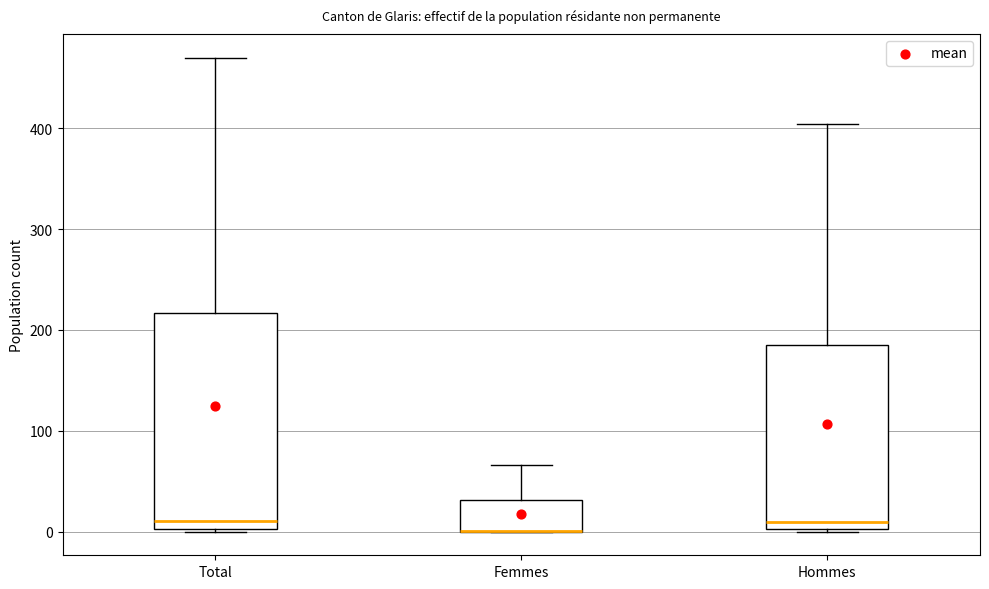

Comparing the boxes themselves (not the whiskers), which one is the tallest?

Total